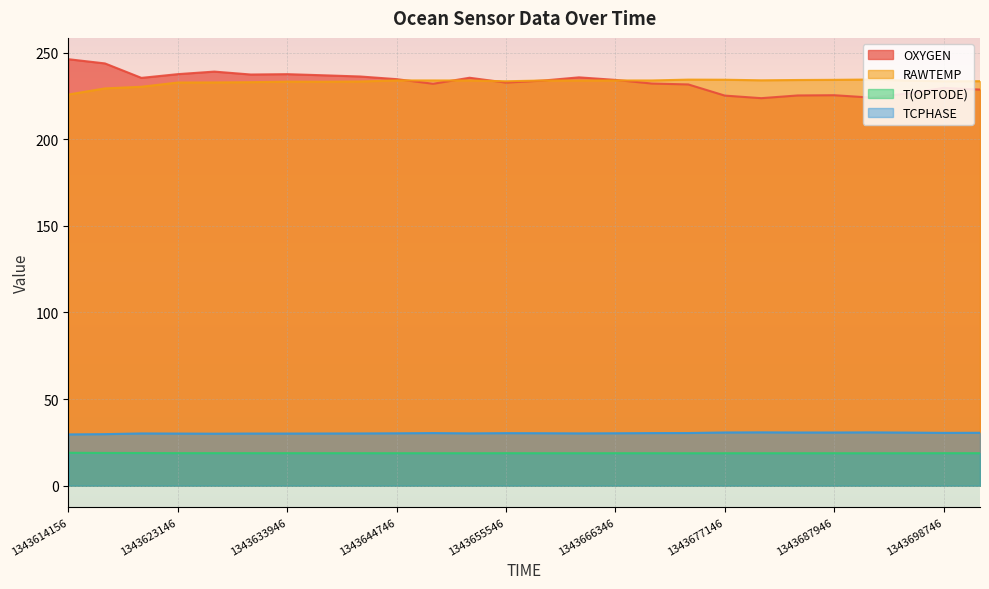

How many lines are shown in the chart?

4